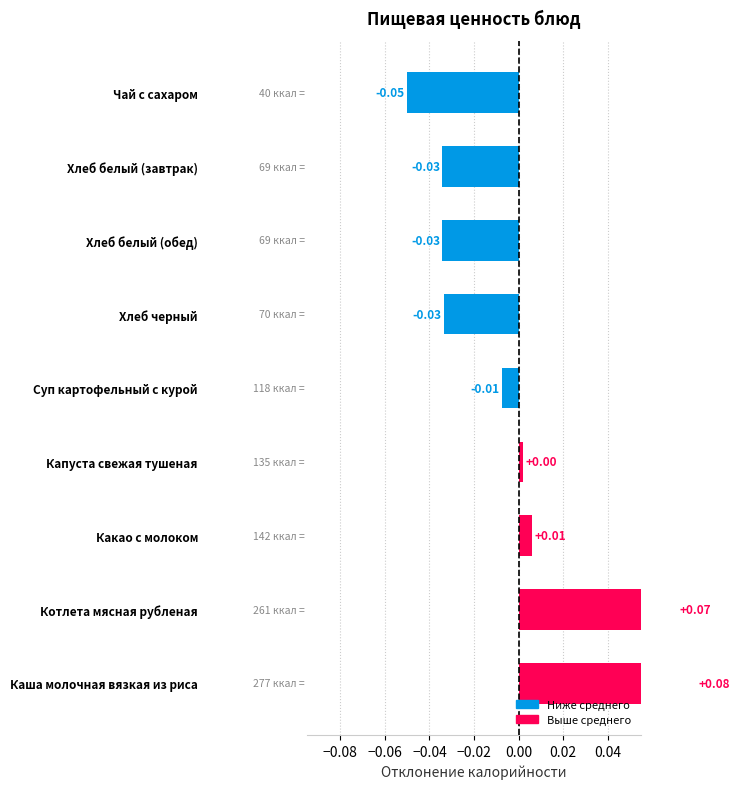

What is the minimum value shown in the chart?

-0.1